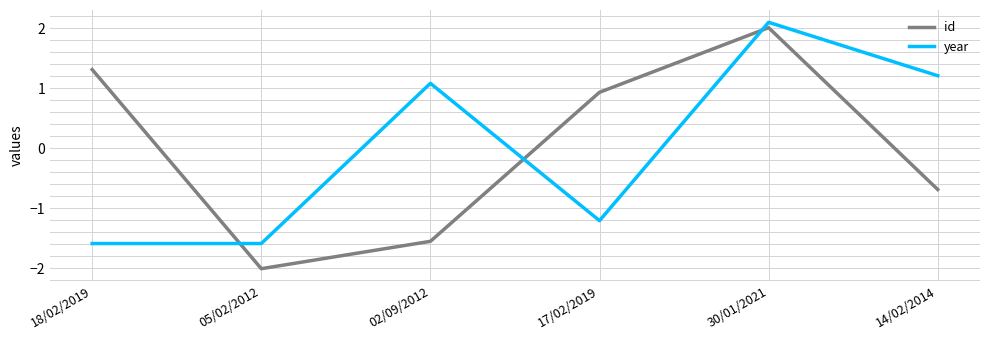

Where is id nearest to the value 0?

14/02/2014